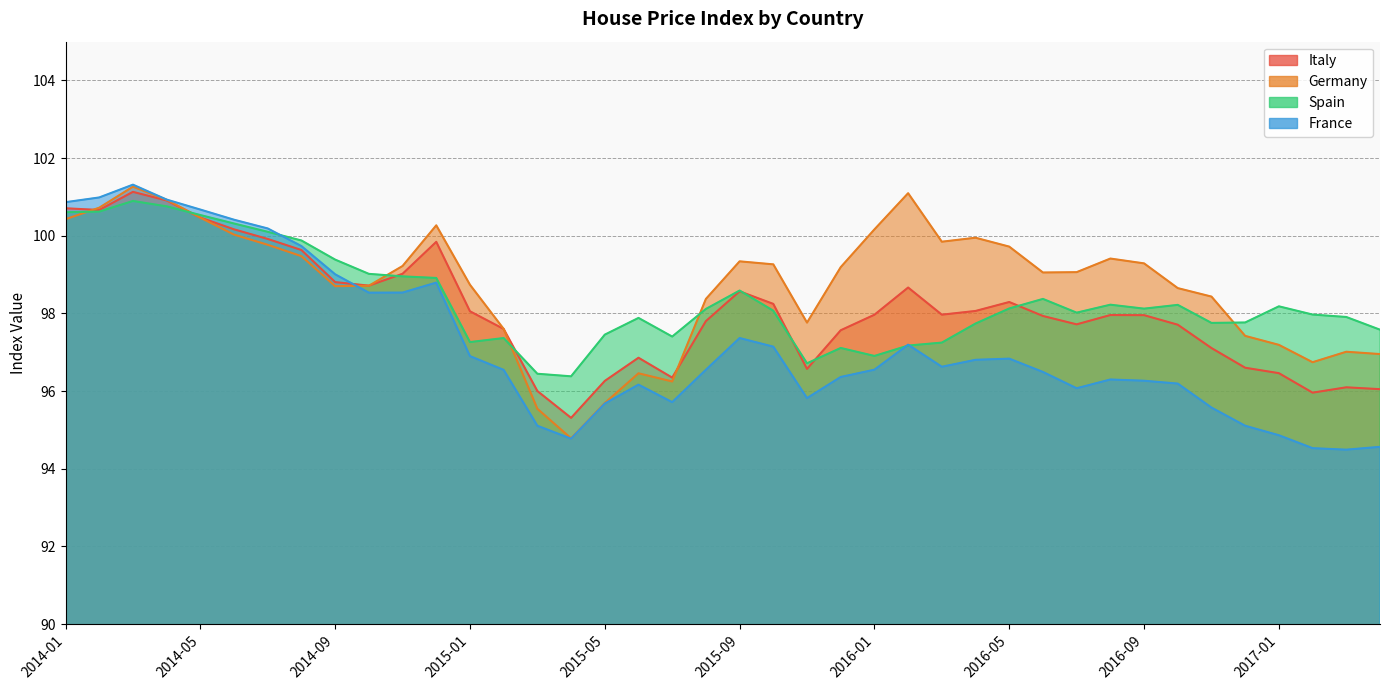

In France, how many points are higher than both neighbors (excluding endpoints)?

7